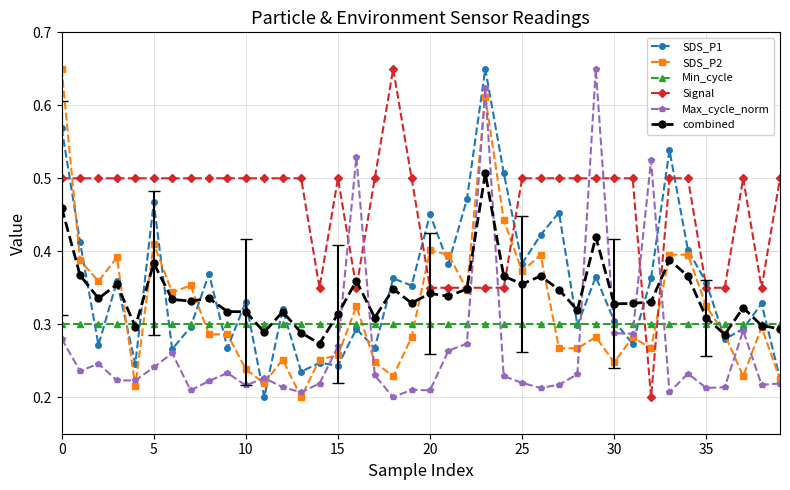

Does the chart display data point markers on the line(s)?

Yes